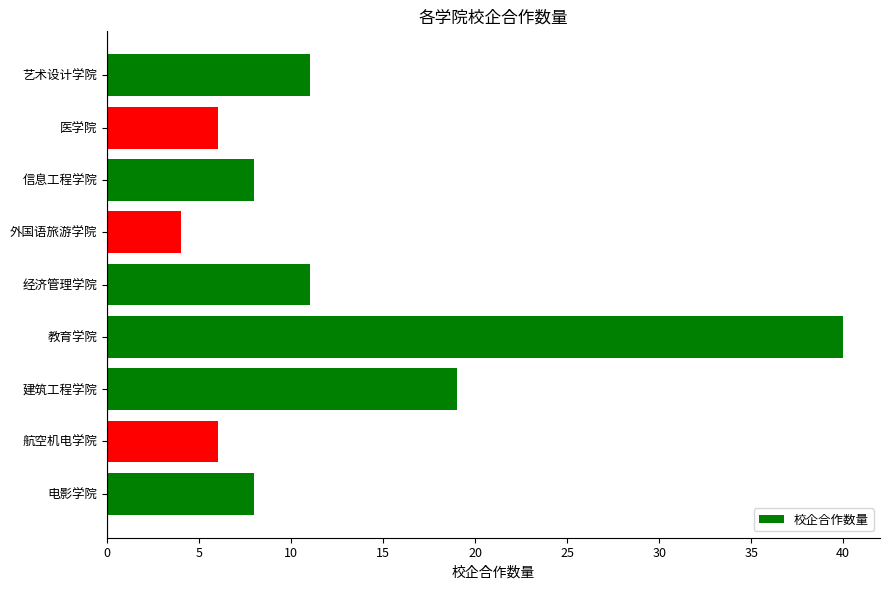

What is the sum of all values?

113